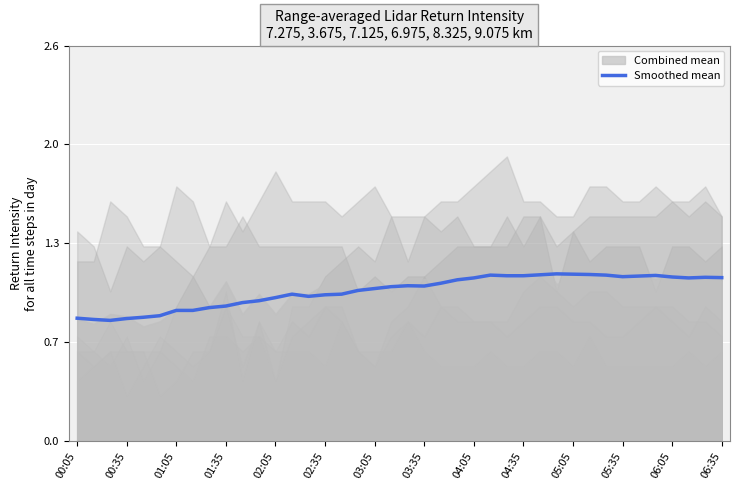

How many values exceed 1?

23